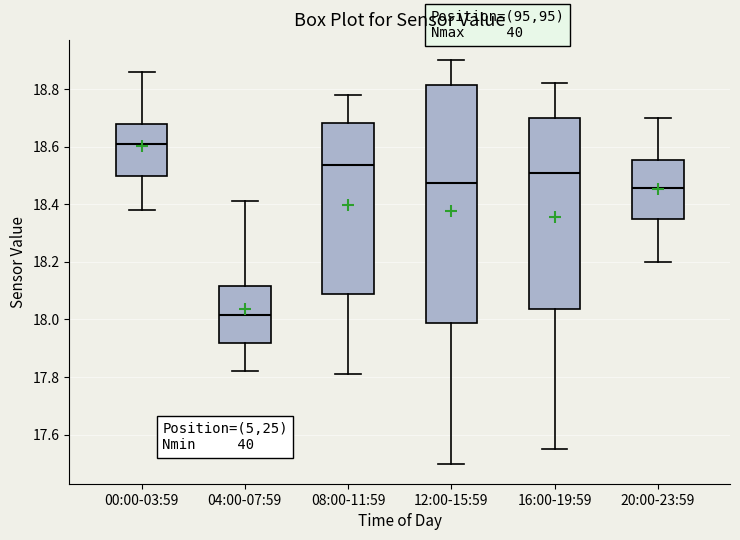

Which box's median line is the lowest?

04:00-07:59